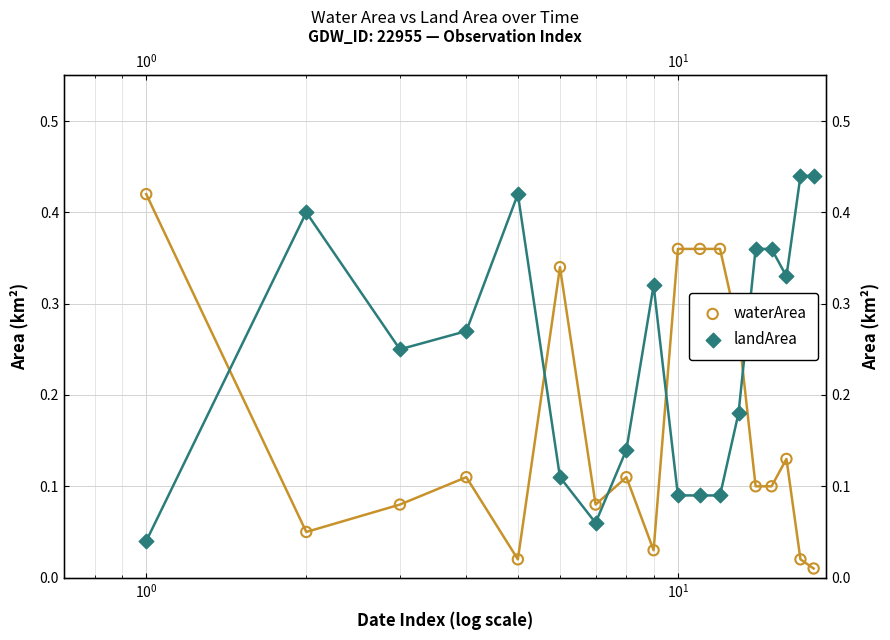

Which series contains the lowest Y value?

waterArea